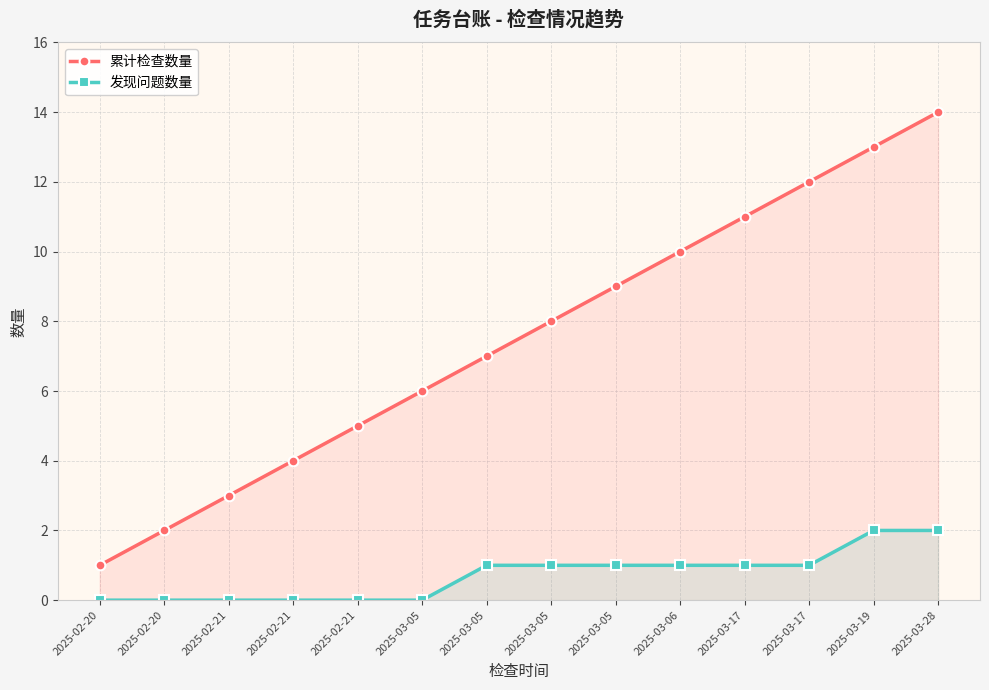

What is the minimum value for 累计检查数量?

1